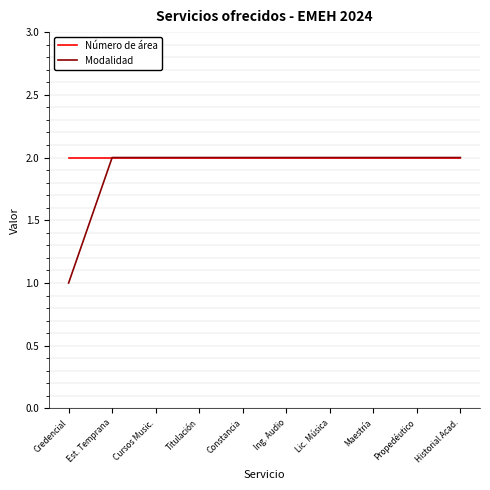

What is the minimum value shown in the chart?

1